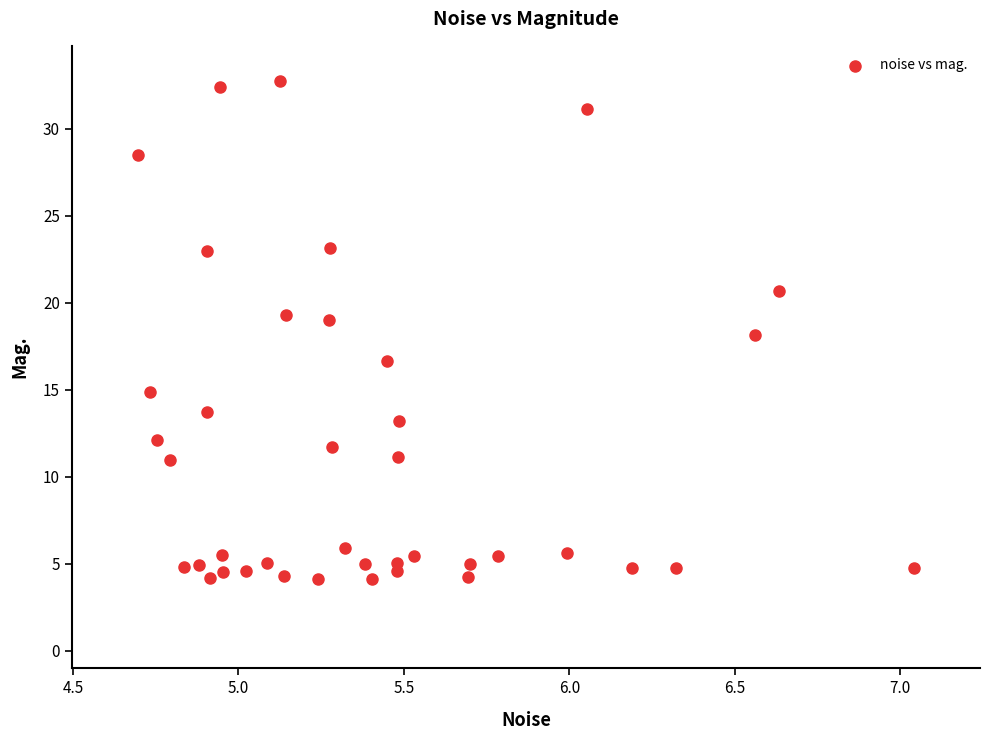

What is the range of X values (max minus min)?

2.3